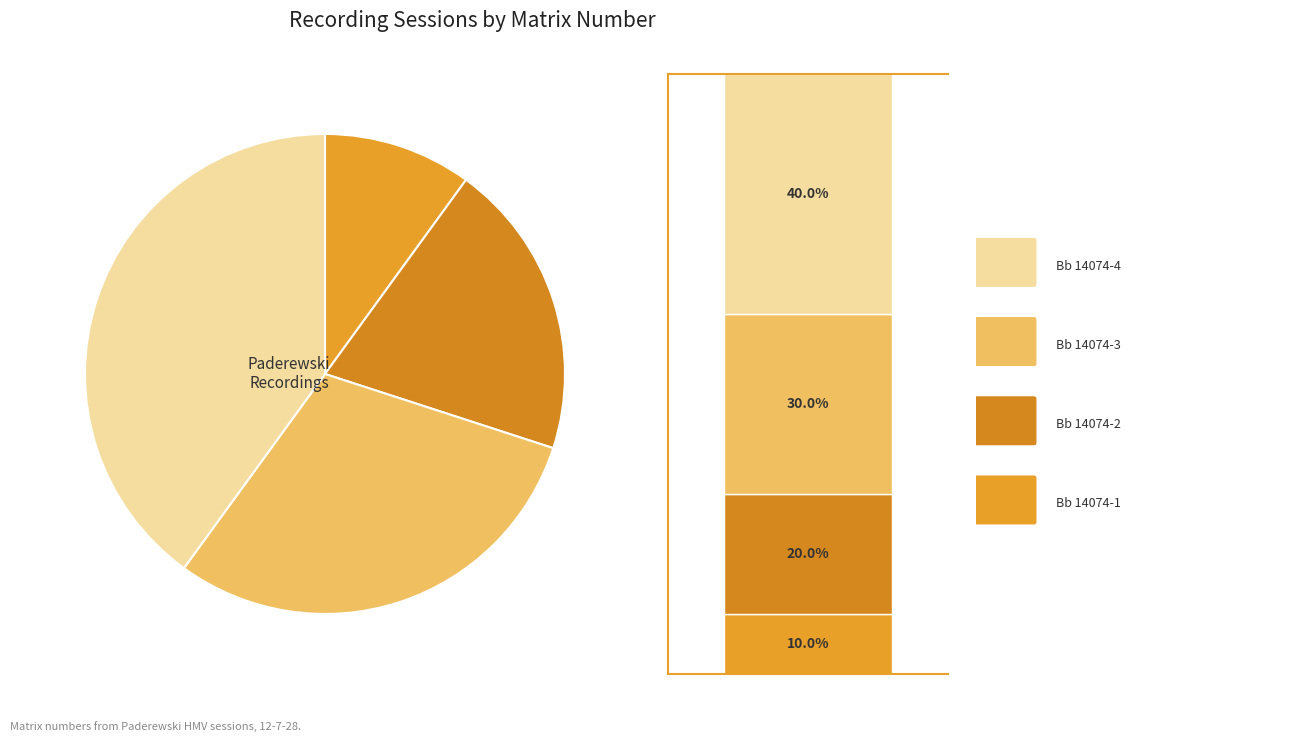

To the nearest percent, what percentage of the pie is Bb 14074-2?

20%